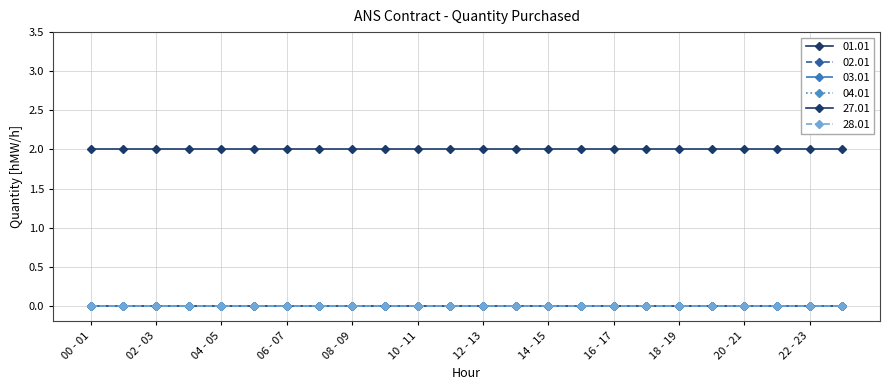

Is this an area chart (filled region under the line)?

No